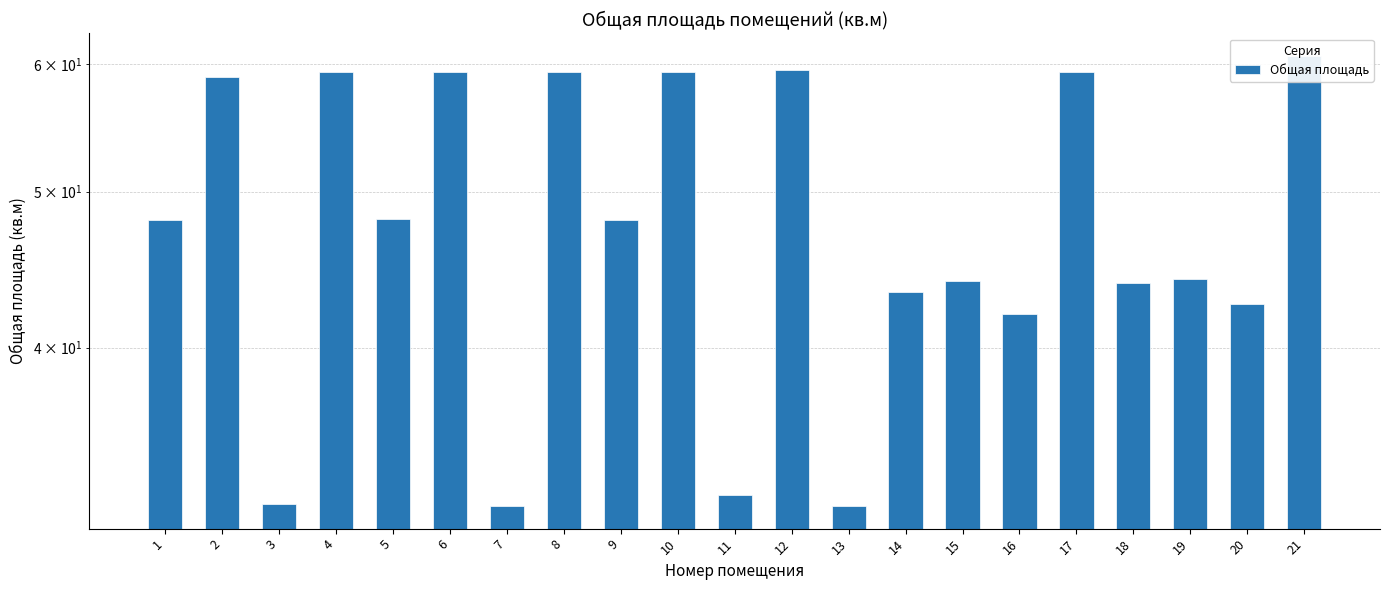

Approximately how many times larger is the value at 17 compared to 12?

1.0